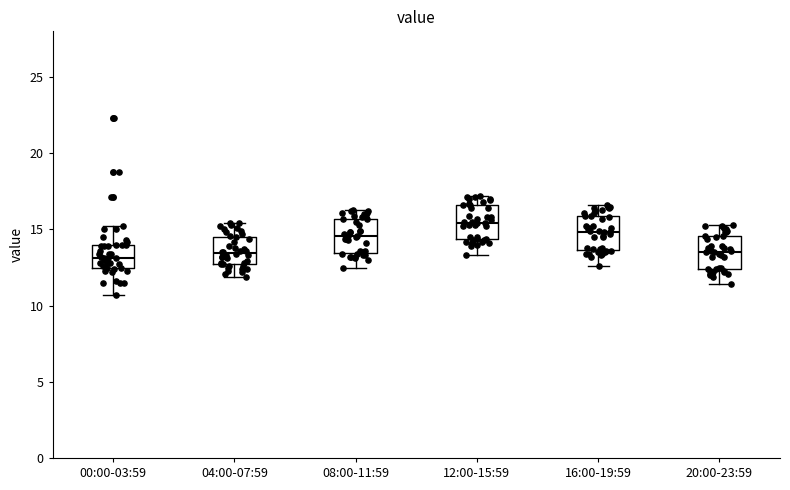

Reading left to right, read every box against the y-axis: the position of its median line, the range the box covers, and the ends of its whiskers. The values are not printed on the chart, so give them approximately, as read against the axis.

00:00-03:59: median 13.0, box 12.5 to 14.0, whiskers 10.5 to 15.0
04:00-07:59: median 13.5, box 12.5 to 14.5, whiskers 12.0 to 15.5
08:00-11:59: median 14.5, box 13.5 to 15.5, whiskers 12.5 to 16.5
12:00-15:59: median 15.5, box 14.5 to 16.5, whiskers 13.5 to 17.0
16:00-19:59: median 15.0, box 13.5 to 16.0, whiskers 12.5 to 16.5
20:00-23:59: median 13.5, box 12.5 to 14.5, whiskers 11.5 to 15.5